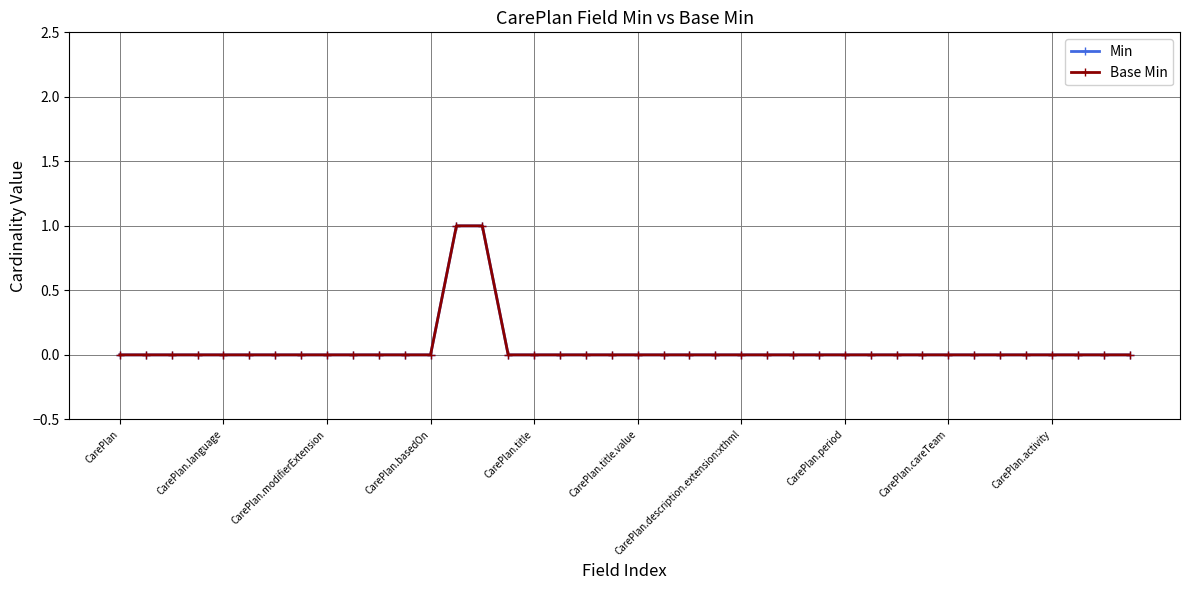

Rank the categories by Base Min value from highest to lowest.

13, 14, CarePlan, CarePlan.language, CarePlan.modifierExtension, CarePlan.basedOn, CarePlan.title, CarePlan.title.value, CarePlan.description.extension:xthml, CarePlan.period, CarePlan.careTeam, CarePlan.activity, 10, 11, 12, 15, 16, 17, 18, 19, 20, 21, 22, 23, 24, 25, 26, 27, 28, 29, 30, 31, 32, 33, 34, 35, 36, 37, 38, 39